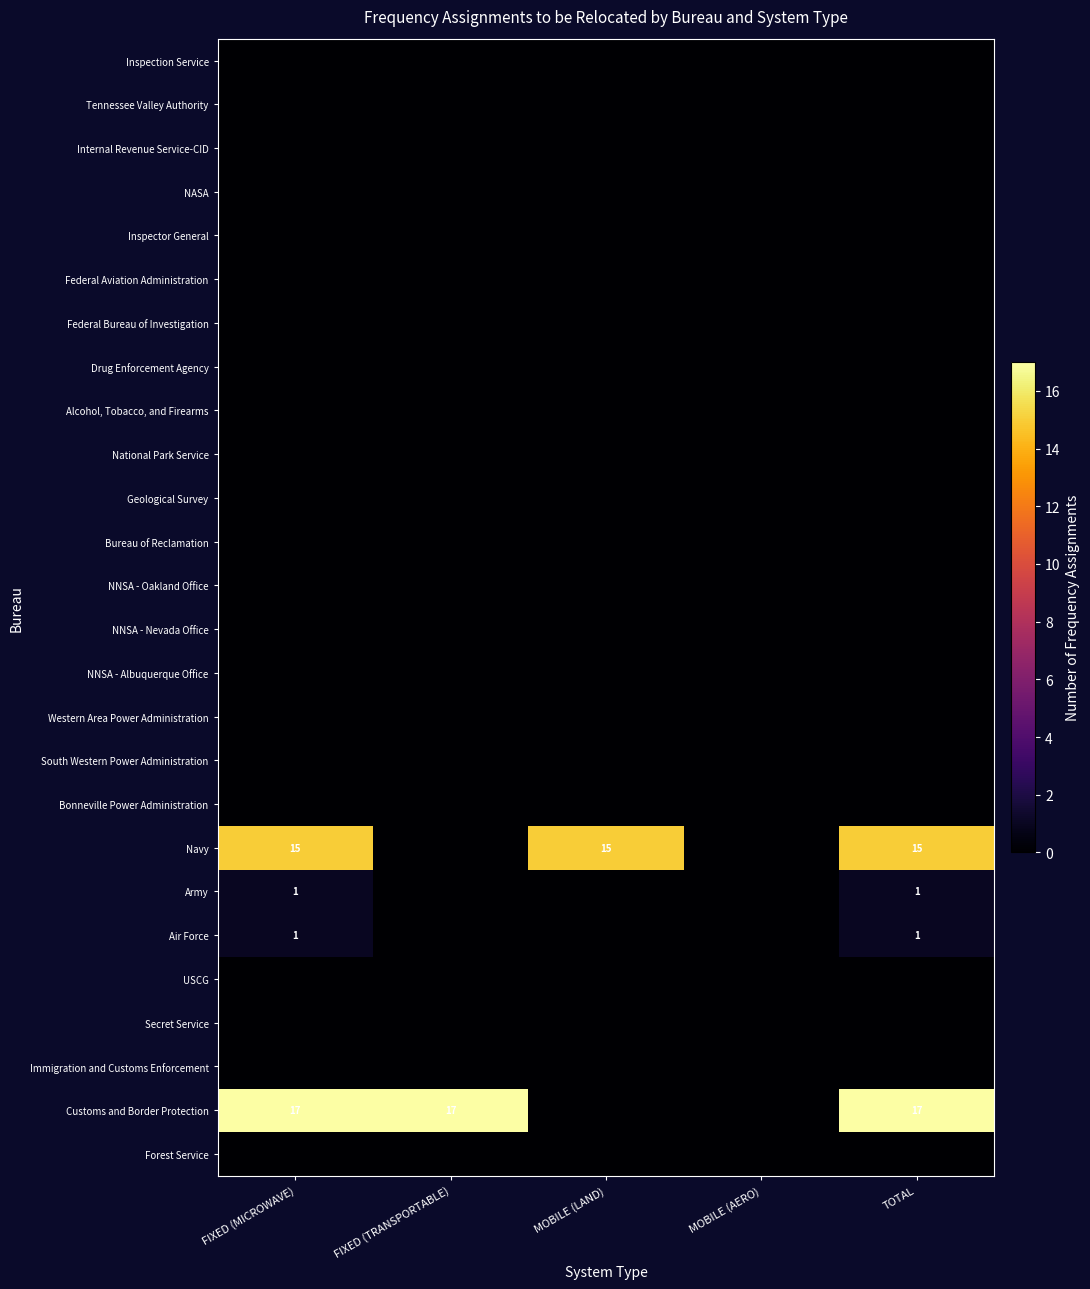

At TOTAL, list the series in order from largest to smallest.

Customs and Border Protection, Navy, Air Force, Army, Forest Service, Immigration and Customs Enforcement, Secret Service, USCG, Bonneville Power Administration, South Western Power Administration, Western Area Power Administration, NNSA - Albuquerque Office, NNSA - Nevada Office, NNSA - Oakland Office, Bureau of Reclamation, Geological Survey, National Park Service, Alcohol, Tobacco, and Firearms, Drug Enforcement Agency, Federal Bureau of Investigation, Federal Aviation Administration, Inspector General, NASA, Internal Revenue Service-CID, Tennessee Valley Authority, Inspection Service